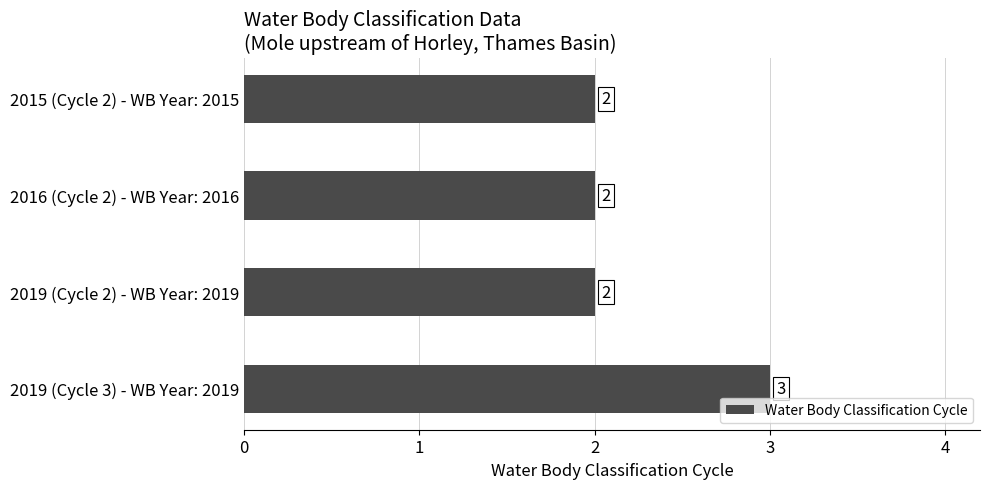

How many values are between 2 and 3?

4